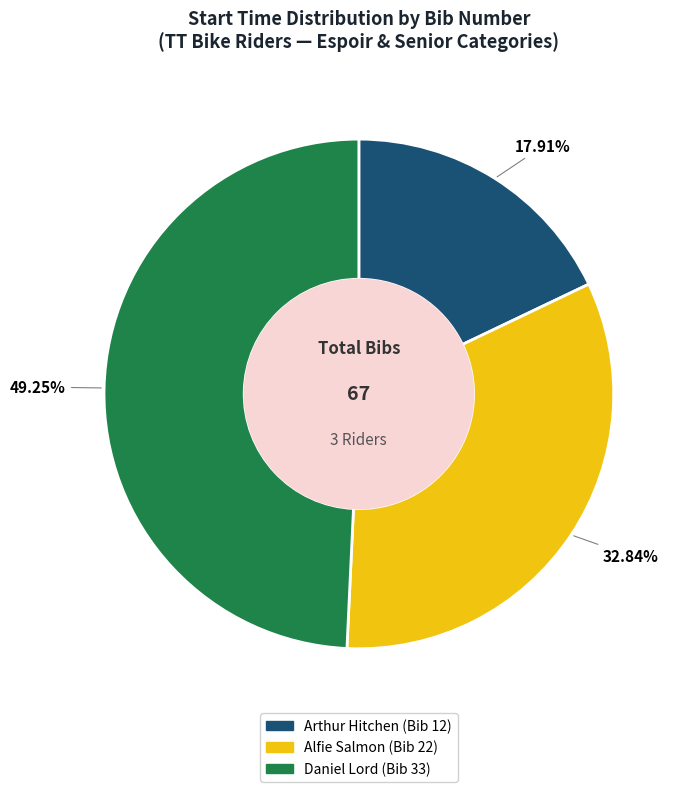

Rank the categories by value from highest to lowest.

Daniel Lord (Bib 33), Alfie Salmon (Bib 22), Arthur Hitchen (Bib 12)